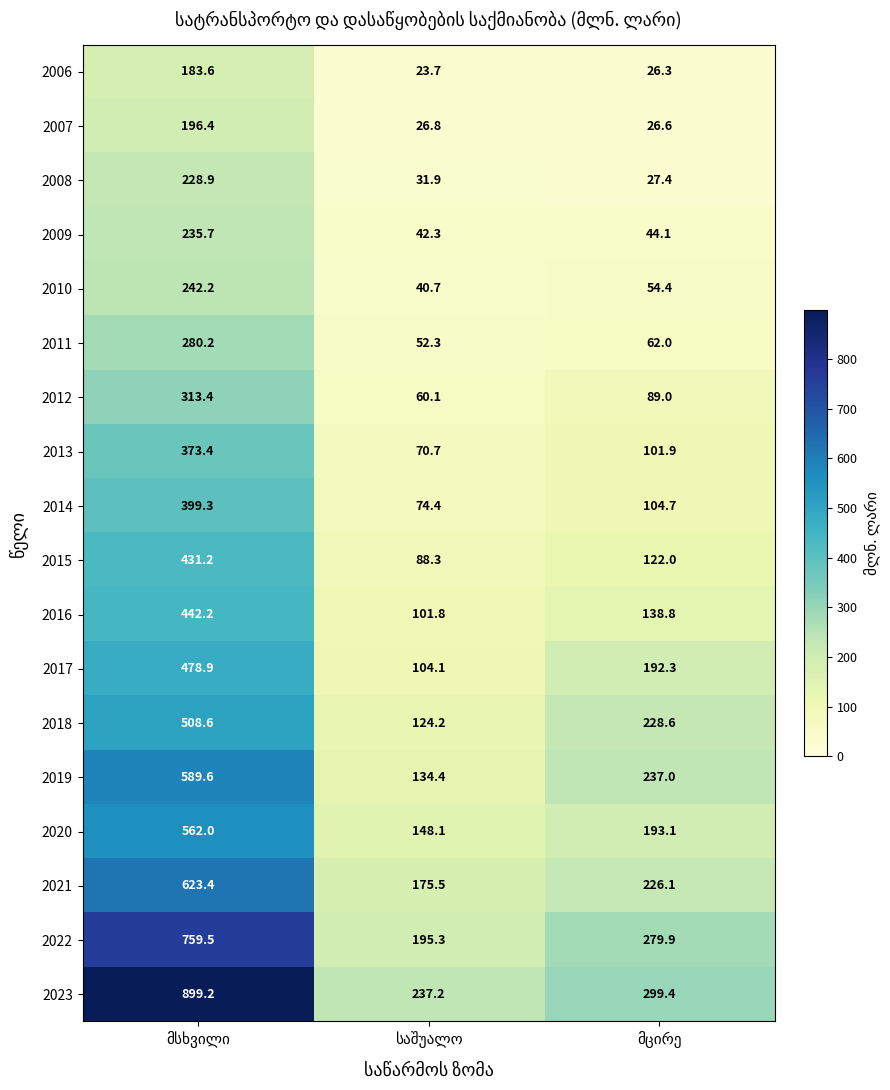

Which series has the largest range (max minus min)?

2023